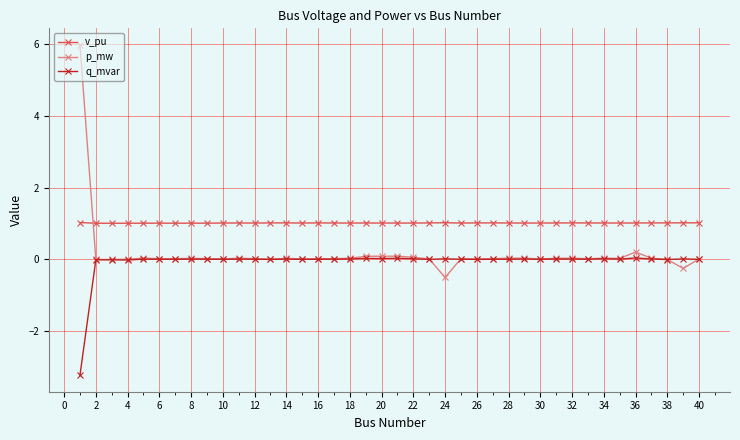

What is the lowest value of the q_mvar series?

-3.2